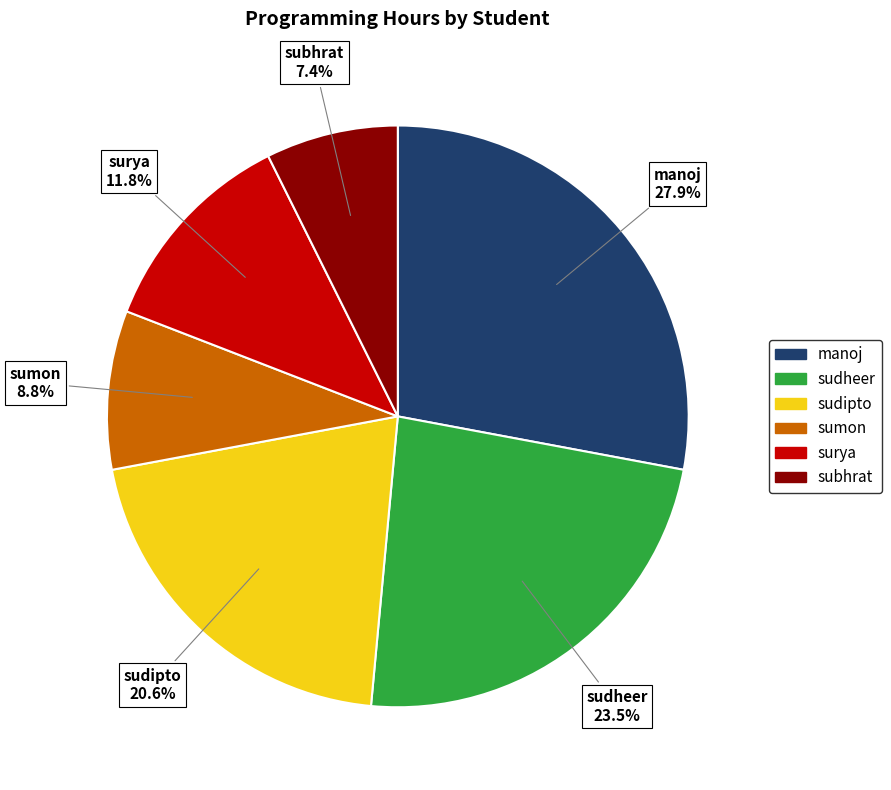

What percentage do subhrat and sudheer together represent?

30.9%